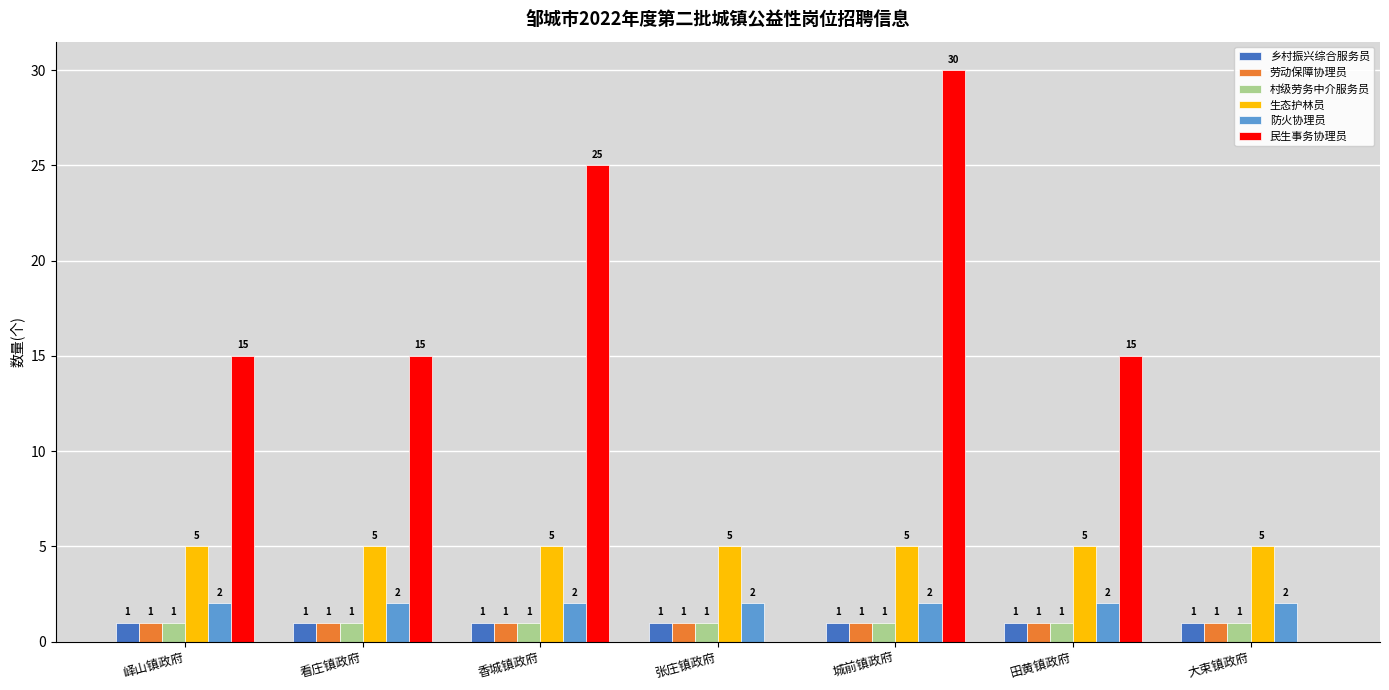

Which series changed the most between 香城镇政府 and 城前镇政府?

民生事务协理员